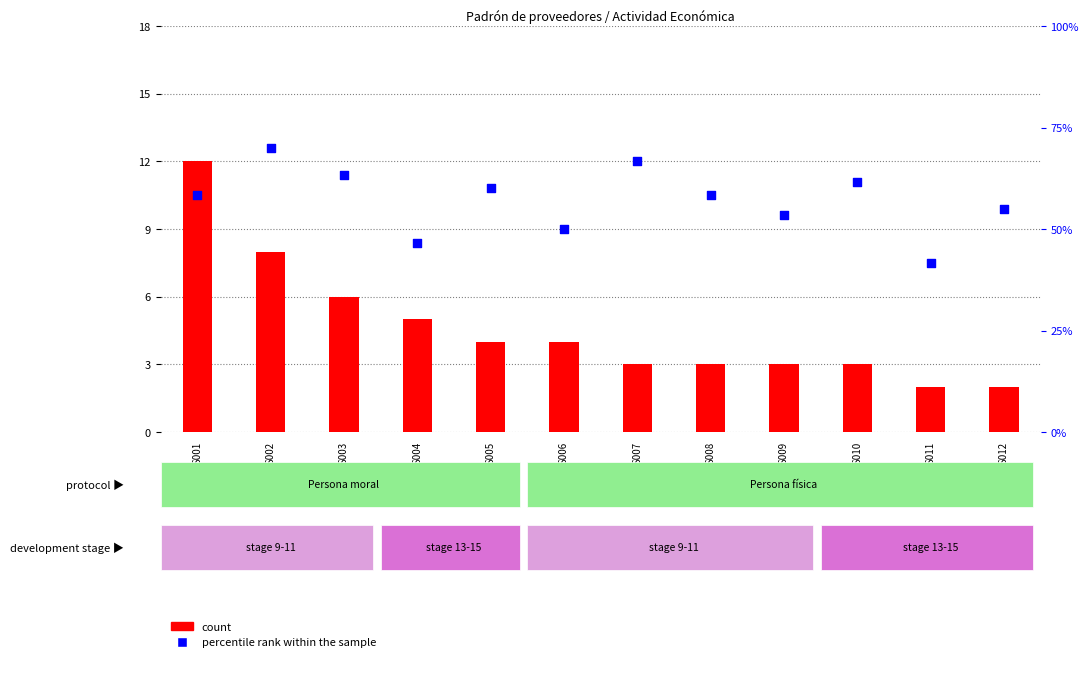

Which series has the largest total across all categories?

percentile rank within the sample